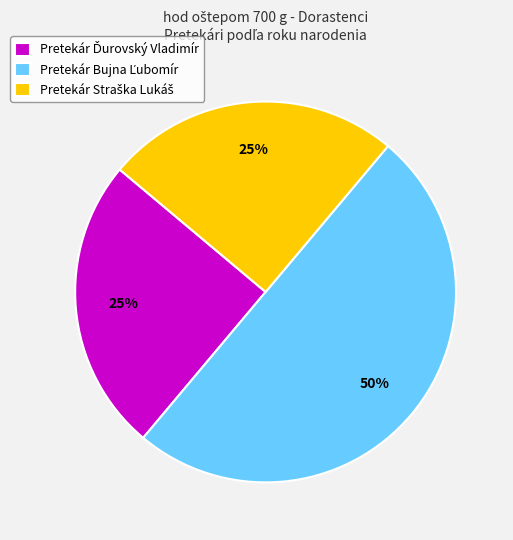

To the nearest percent, what is the difference between the largest and smallest slice percentages?

25%